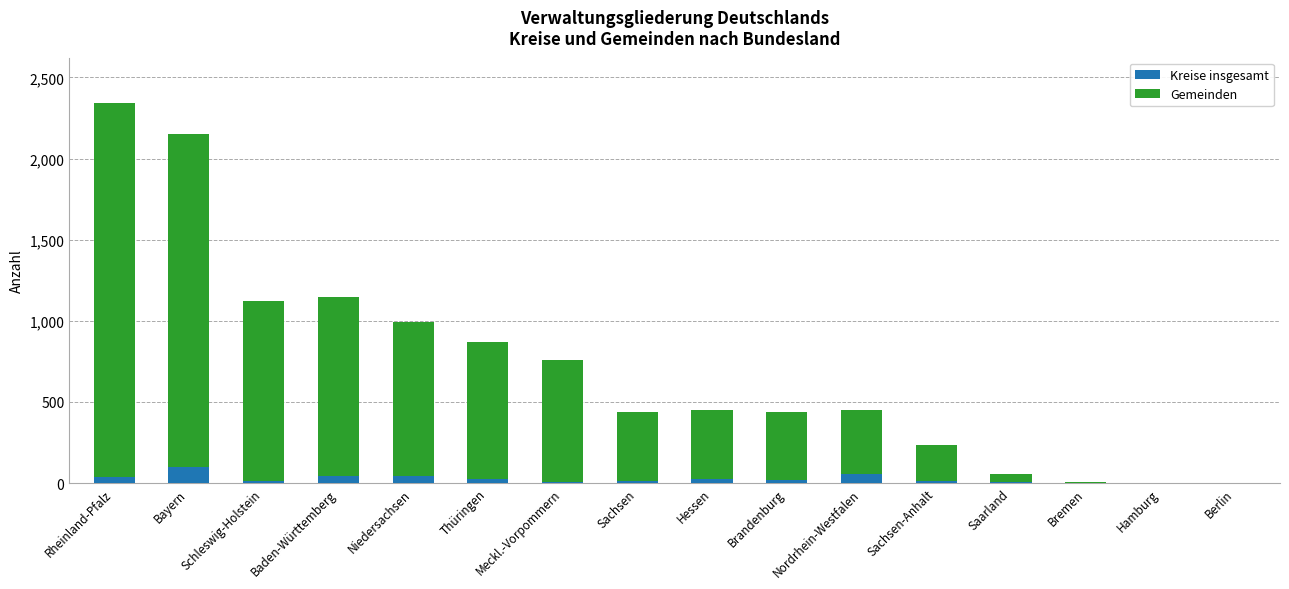

At which category is the sum across all series the highest?

Rheinland-Pfalz